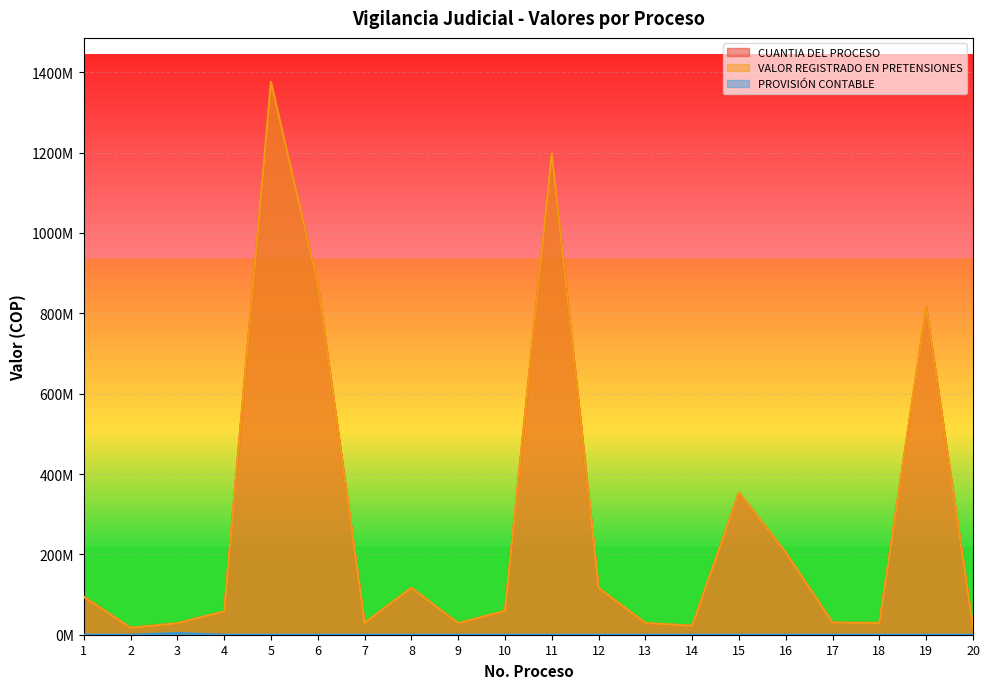

How many lines are shown in the chart?

3